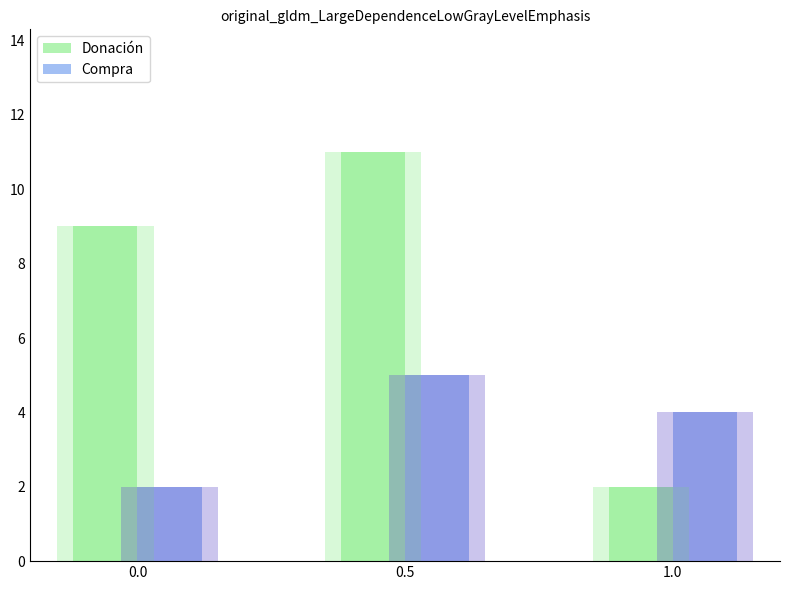

Is the value of Donación at 0.5 greater than the value of Compra at 0.5?

Yes